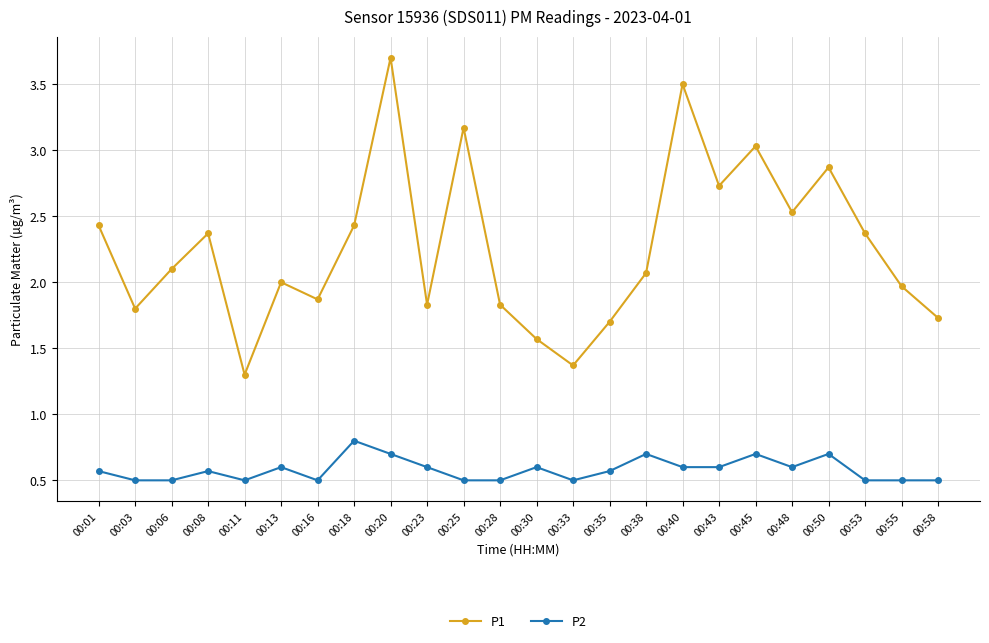

How many P2 values are between 0 and 1?

24